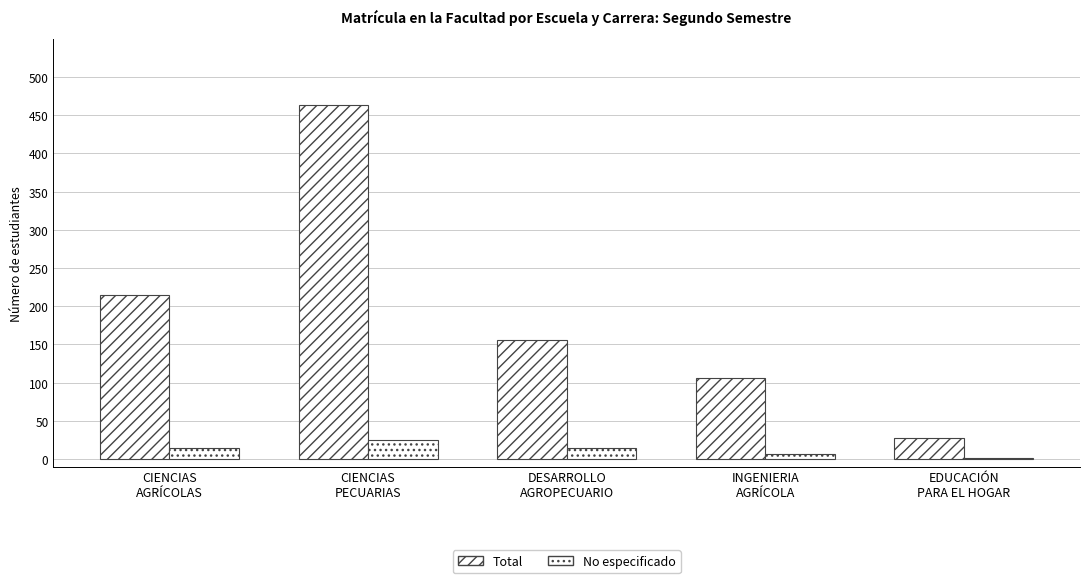

Reading left to right, what are all the values shown in this chart?

Total: CIENCIAS
AGRÍCOLAS=215	CIENCIAS
PECUARIAS=464	DESARROLLO
AGROPECUARIO=156	INGENIERIA
AGRÍCOLA=106	EDUCACIÓN
PARA EL HOGAR=27
No especificado: CIENCIAS
AGRÍCOLAS=14	CIENCIAS
PECUARIAS=25	DESARROLLO
AGROPECUARIO=14	INGENIERIA
AGRÍCOLA=7	EDUCACIÓN
PARA EL HOGAR=1